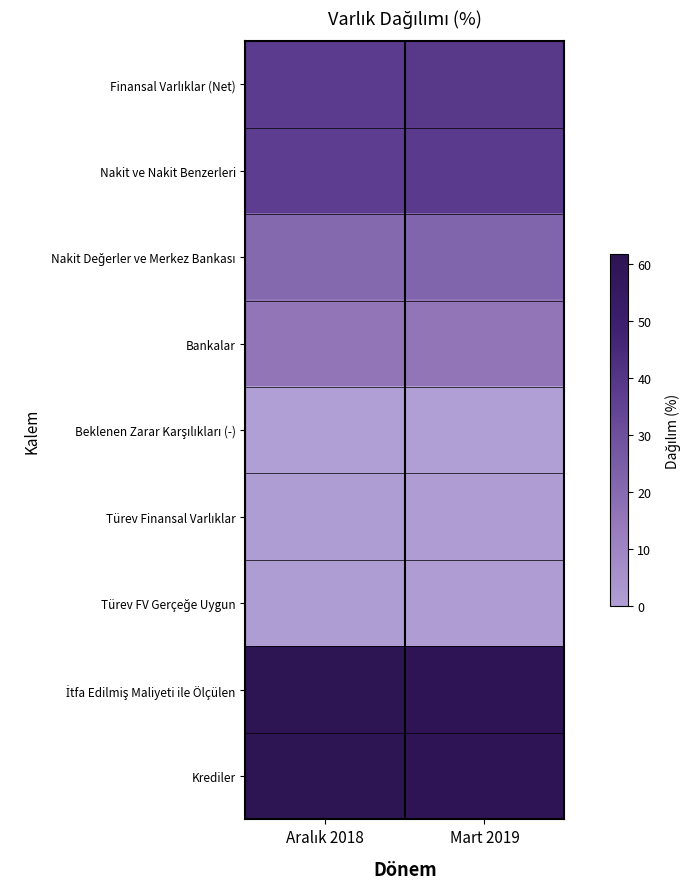

Between Mart 2019 and Aralık 2018, which is larger?

Mart 2019